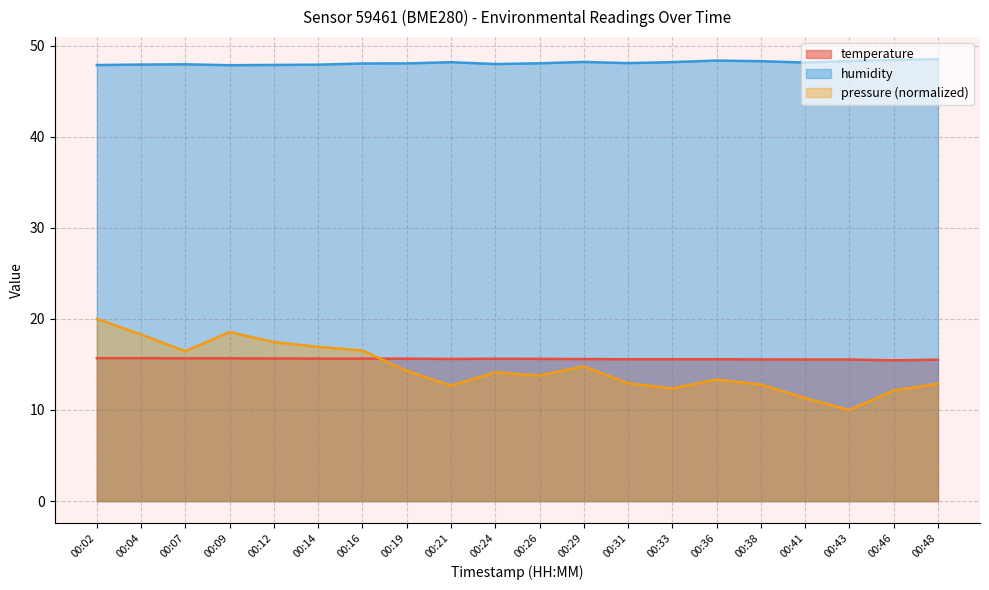

How many lines are shown in the chart?

3